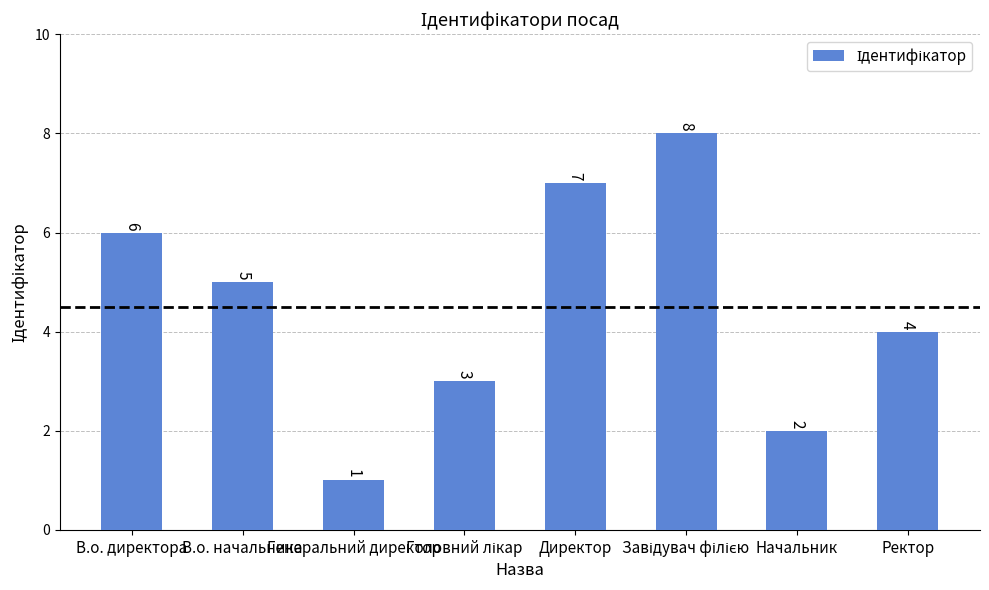

What is the value of the 4th bar from the left?

3